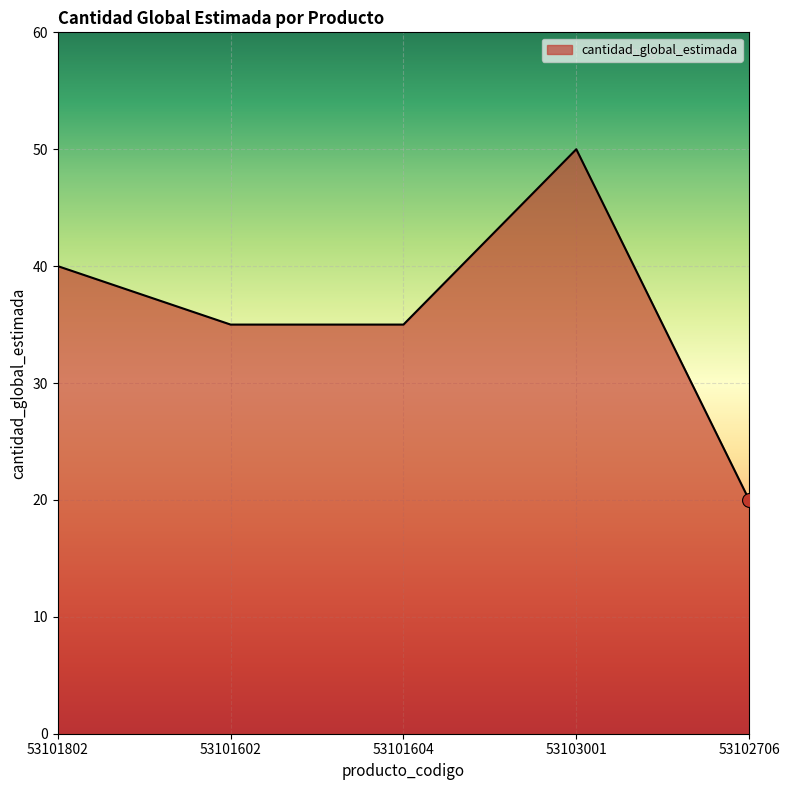

What is the change in value from 53101604 to 53102706?

-15